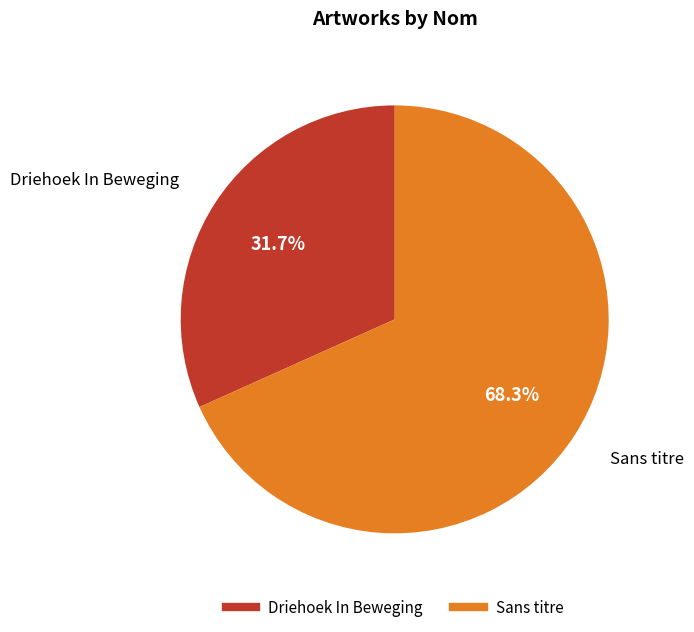

Does Sans titre represent more than half of the total?

Yes